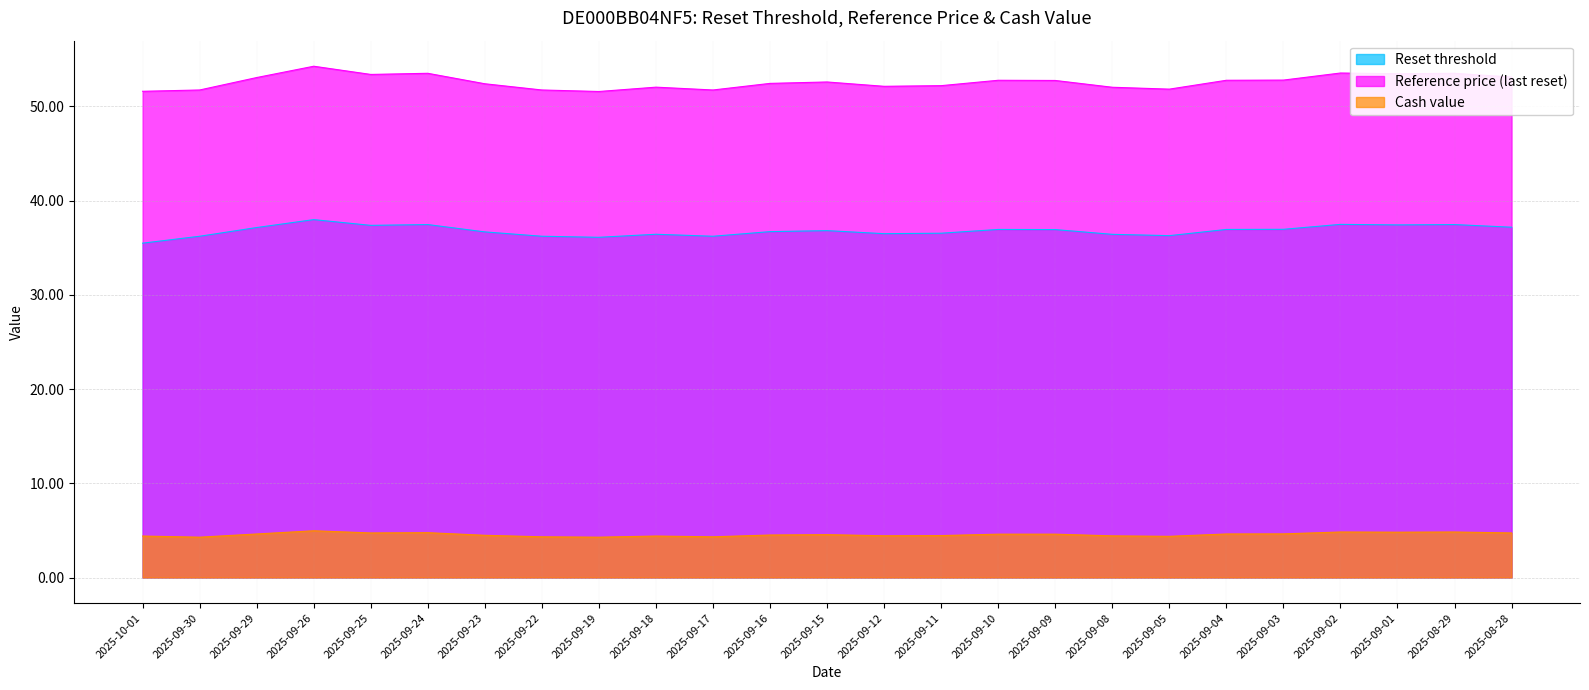

What is the difference between the maximum and minimum values in the Reset threshold series?

2.5